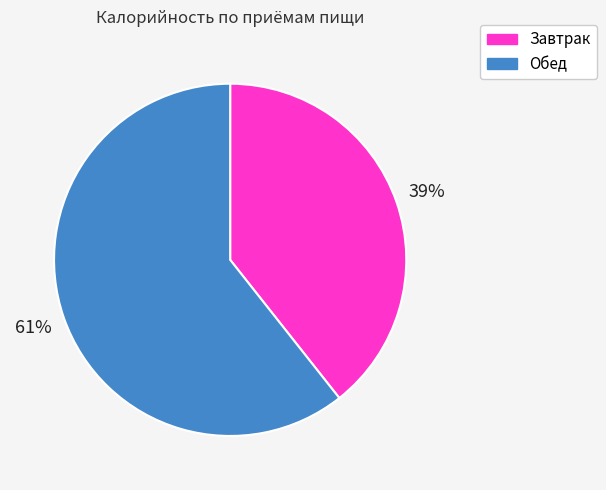

Between Завтрак and Обед, which is larger?

Обед